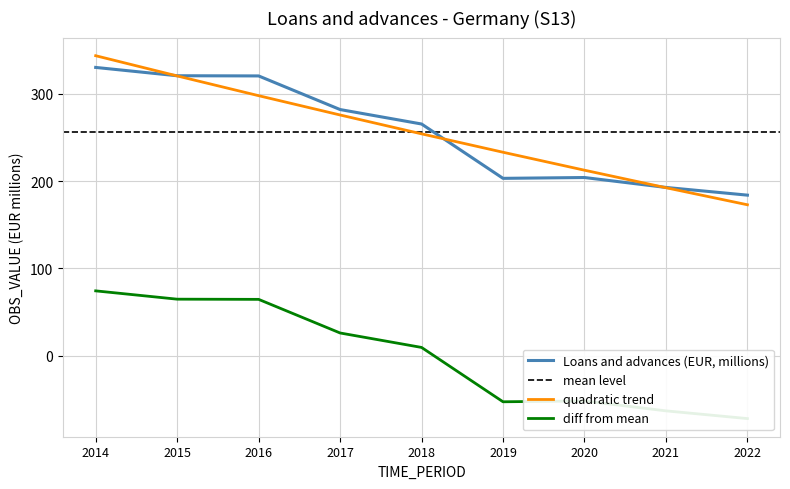

What is the change in value from 2015 to 2021?

-127.8